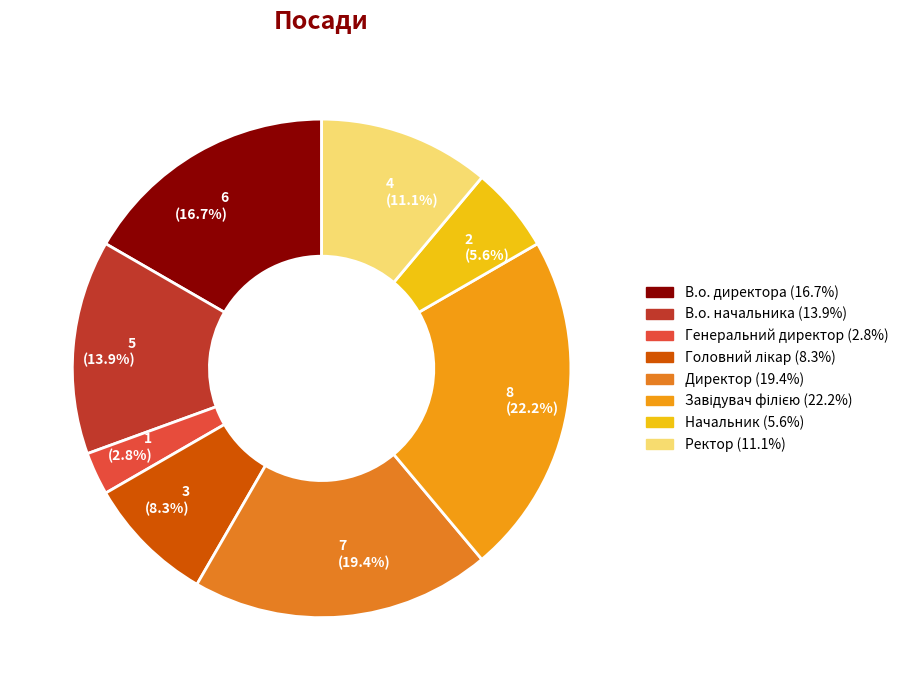

Rank the categories by value from highest to lowest.

Завідувач філією, Директор, В.о. директора, В.о. начальника, Ректор, Головний лікар, Начальник, Генеральний директор